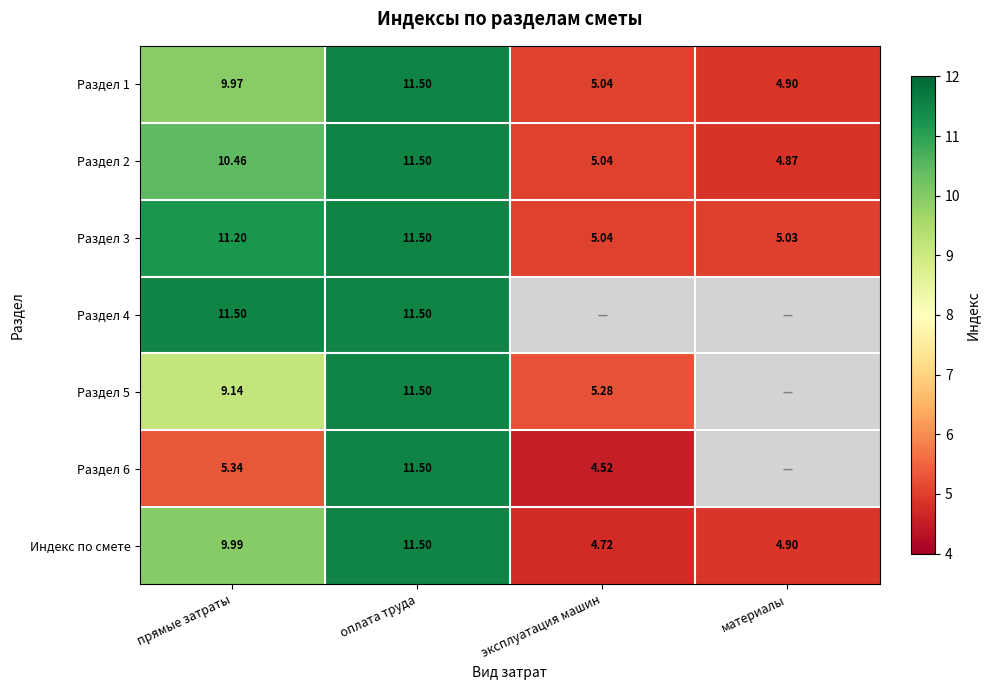

Where is Раздел 3 nearest to the value 8?

эксплуатация машин